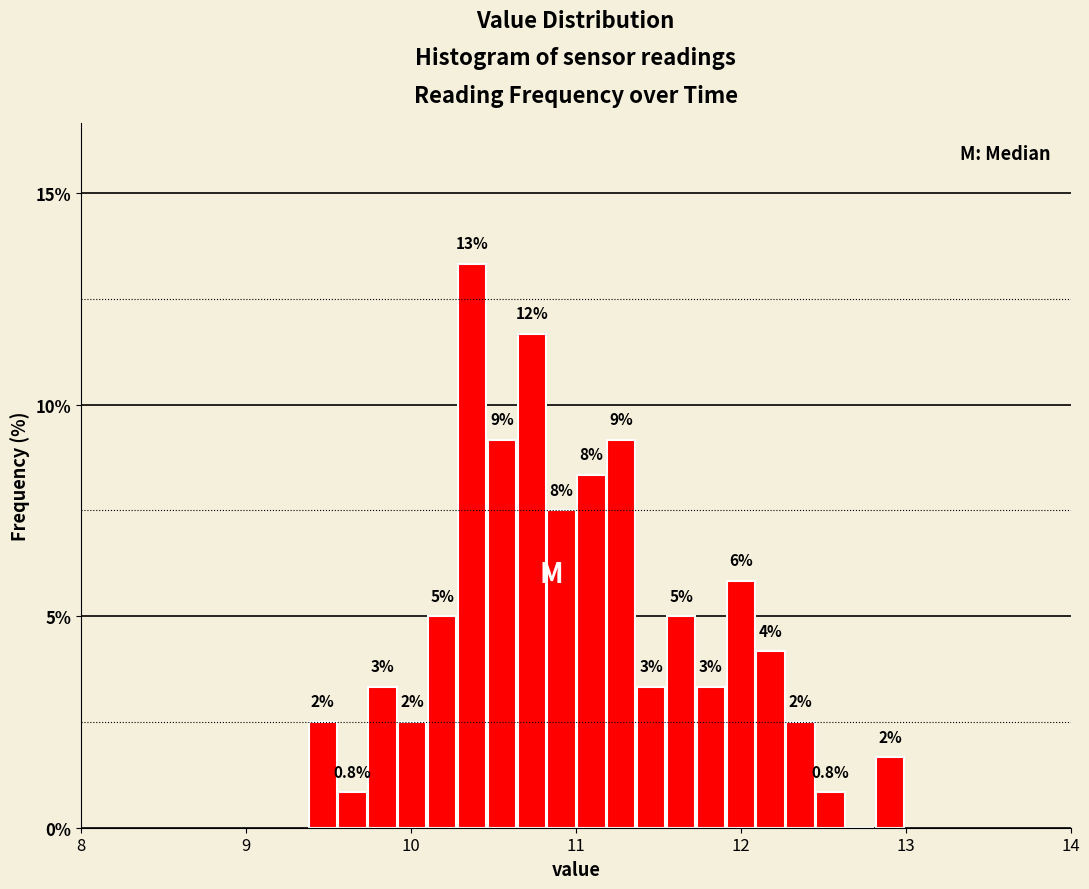

Read against the x-axis, roughly where is the centre of the tallest bar?

10.4